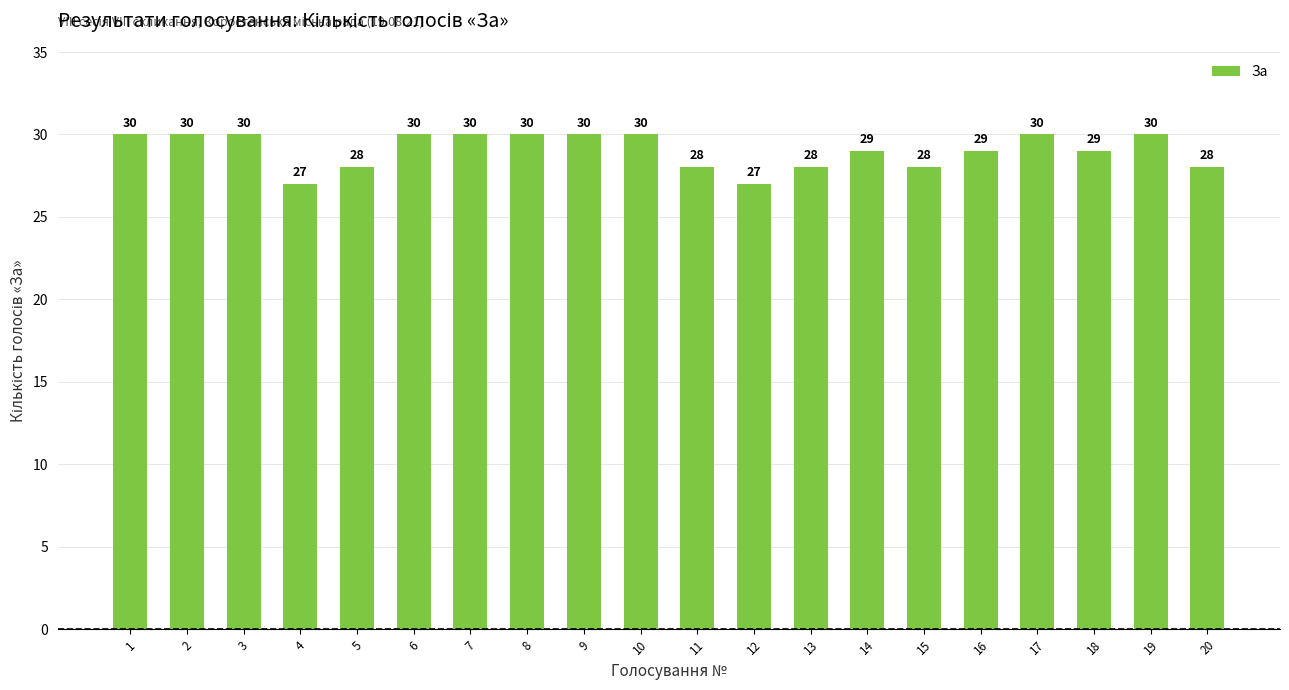

How many values are between 28 and 30?

18